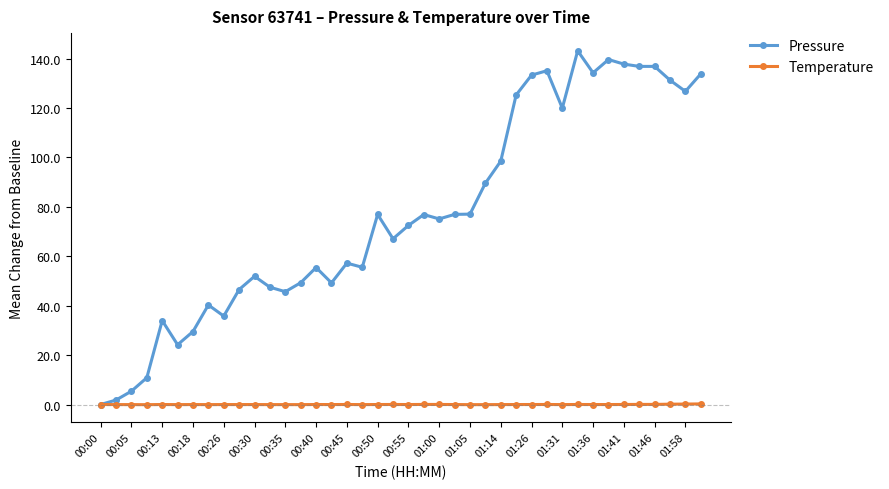

Which series has the largest total across all categories?

Pressure